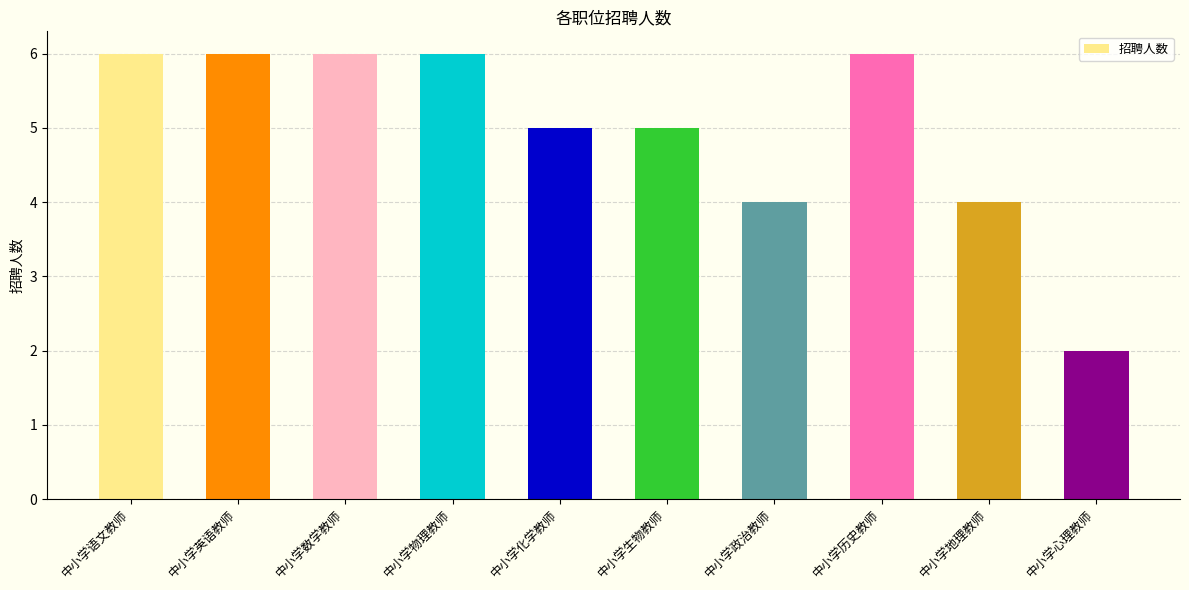

What is the greatest value displayed?

6